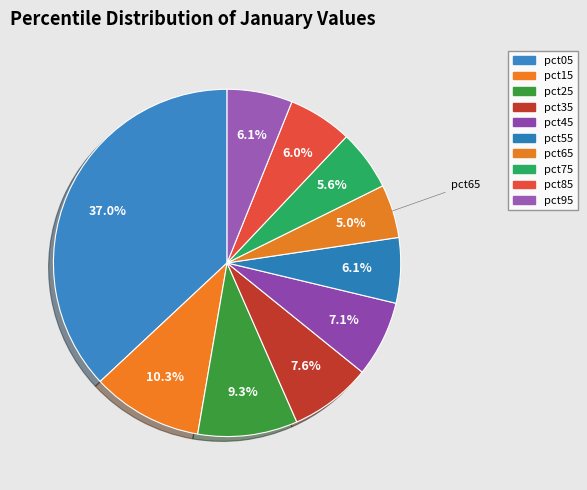

Count the number of slices in the pie.

10